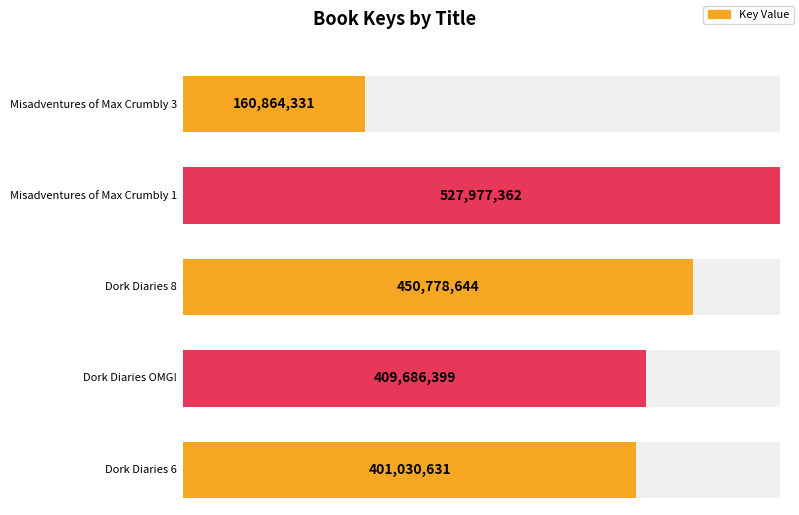

Is it true that the value at Misadventures of Max Crumbly 1 is 907118316?

False